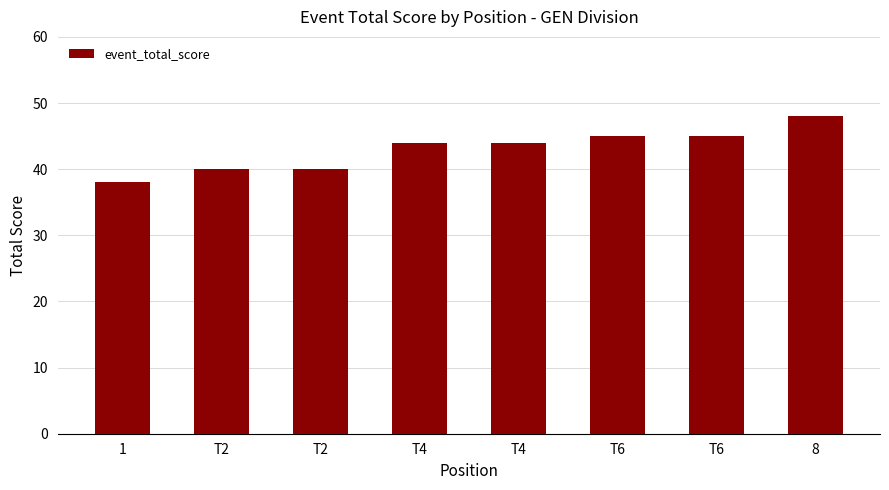

Reading left to right, transcribe all the data shown in this chart.

38	40	40	44	44	45	45	48